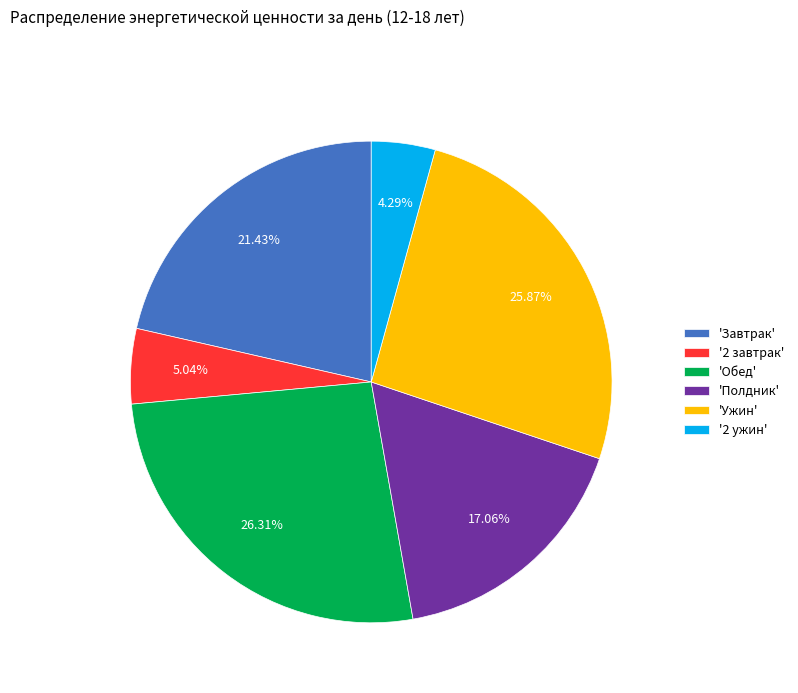

Do '2 завтрак' and 'Завтрак' together represent more than half of the pie?

No